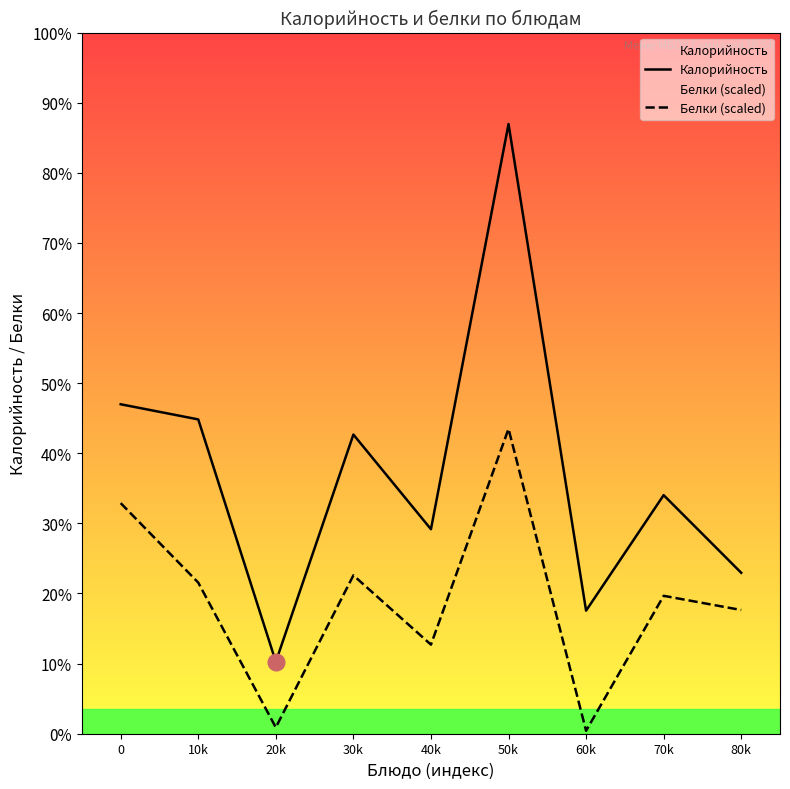

Reading left to right, what are all the values shown in this chart?

Калорийность: 174.0	166.0	38.0	158.0	108.0	322.0	65.0	126.0	85.0
Белки (scaled): 121.8	79.8	3.3	83.6	47.0	161.0	1.6	72.8	65.3